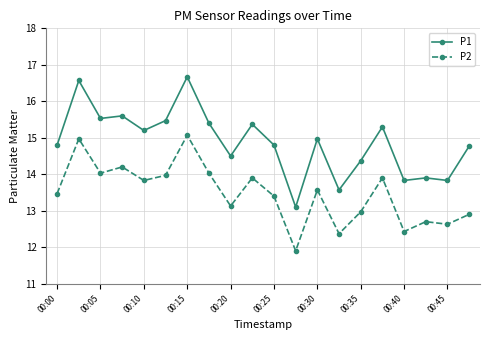

List the series in order of their peak value, highest first.

P1, P2